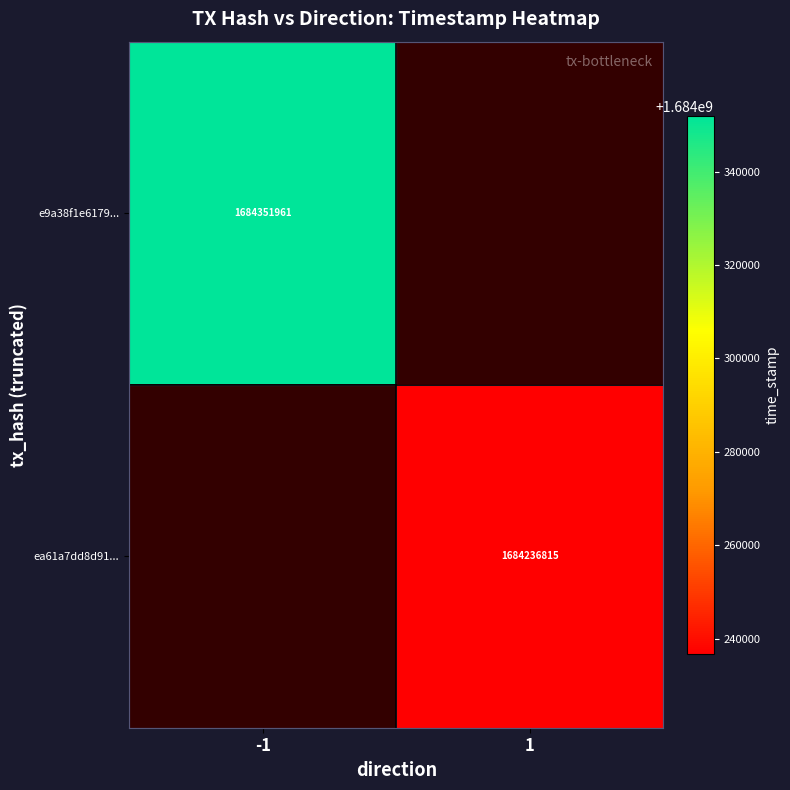

Is the value of e9a38f1e6179... at -1 greater than the value of ea61a7dd8d91... at 1?

Yes